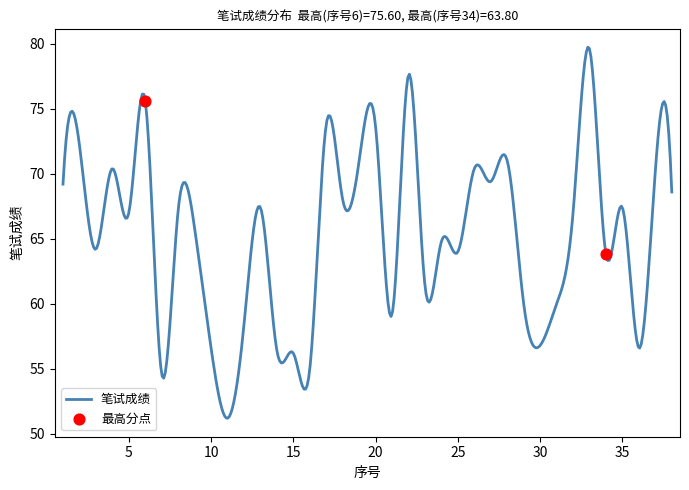

Approximately how many times larger is the value at 11 compared to 8?

0.8